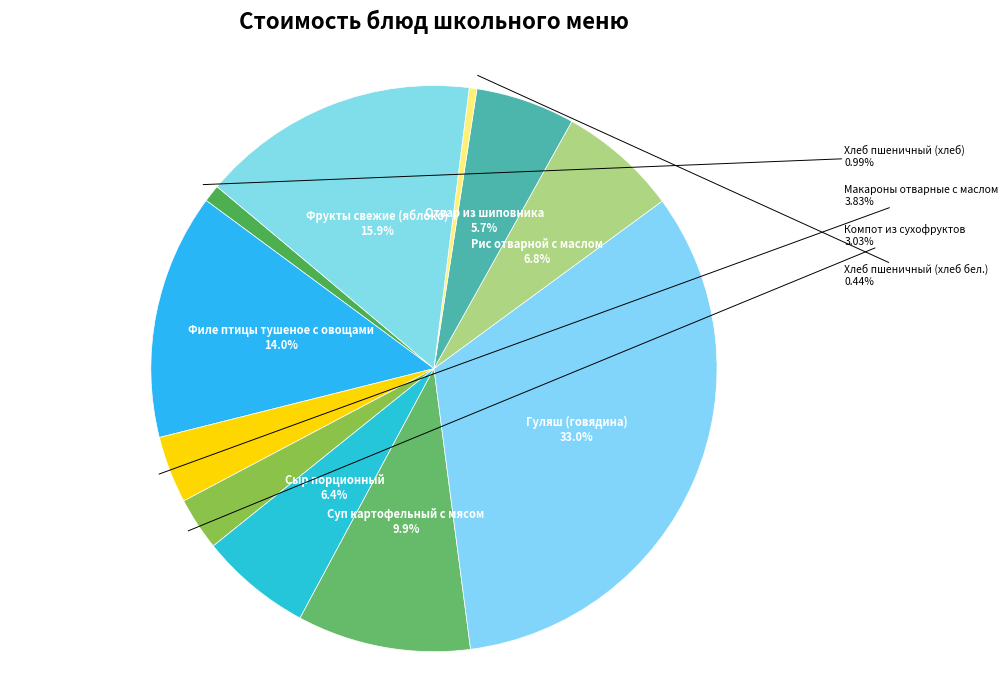

Between Хлеб пшеничный (хлеб) and Сыр порционный, which is larger?

Сыр порционный